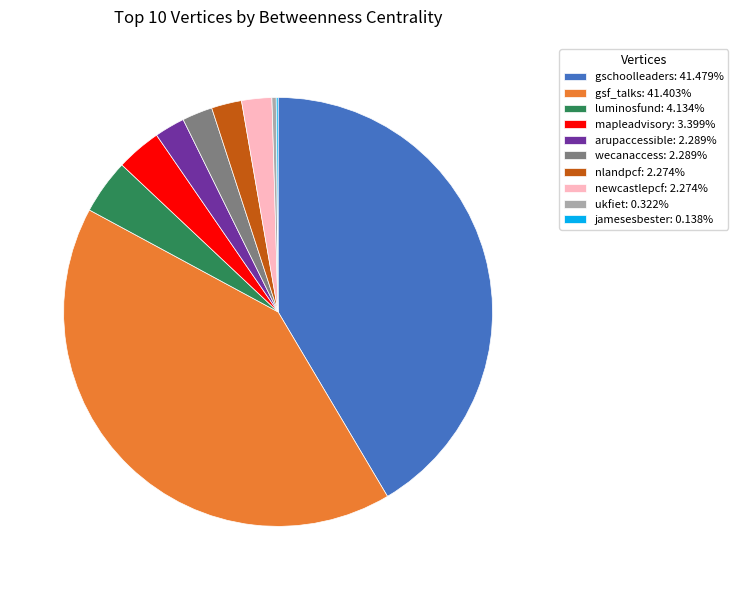

Between wecanaccess and gschoolleaders, which is larger?

gschoolleaders